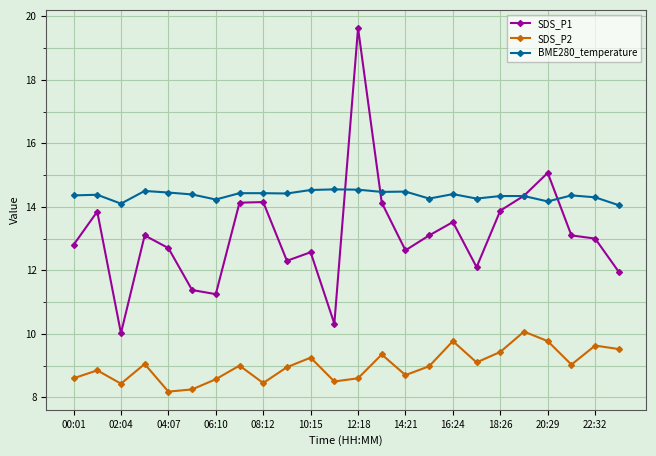

What is the maximum value shown in the chart?

19.6